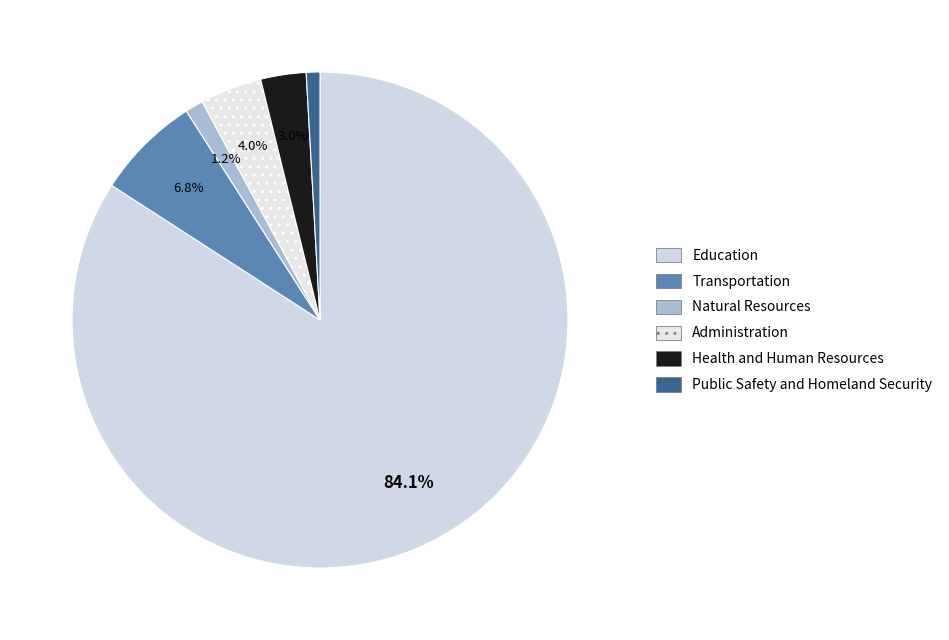

Rank the categories by value from lowest to highest.

Public Safety and Homeland Security, Natural Resources, Health and Human Resources, Administration, Transportation, Education